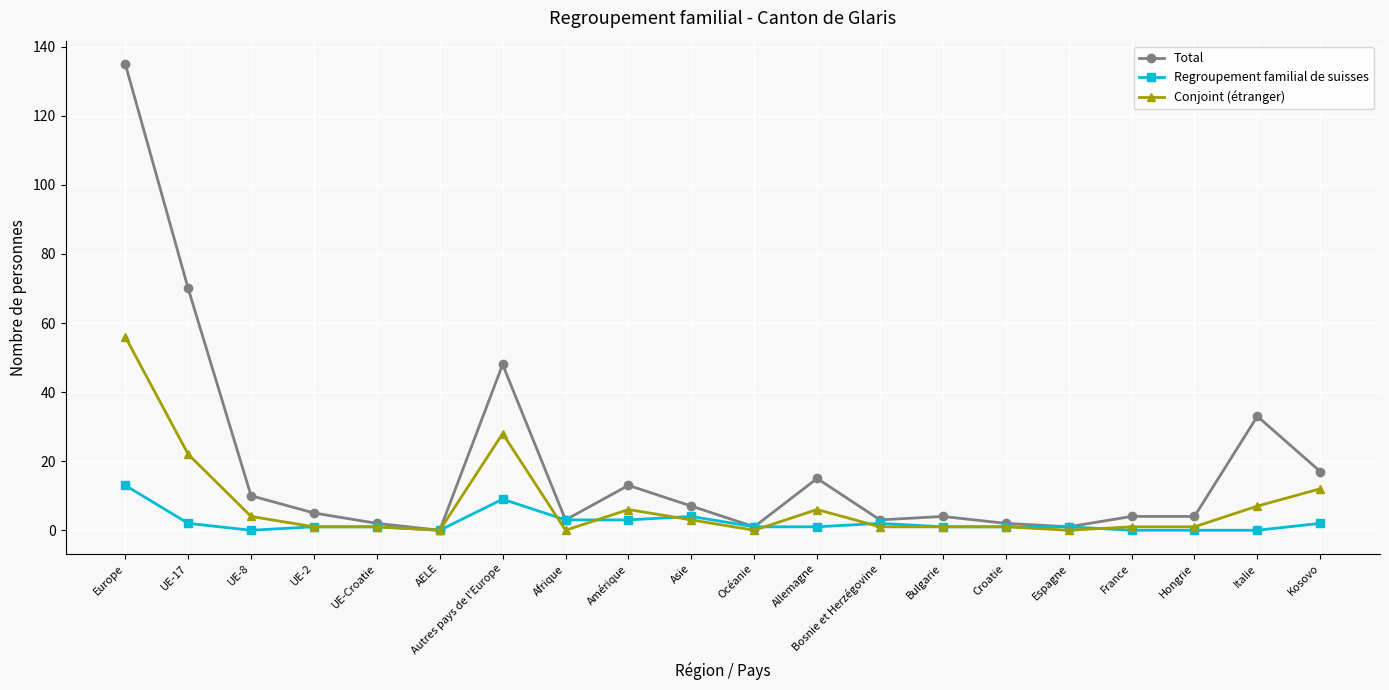

Is it true that Regroupement familial de suisses equals -7 at AELE?

False